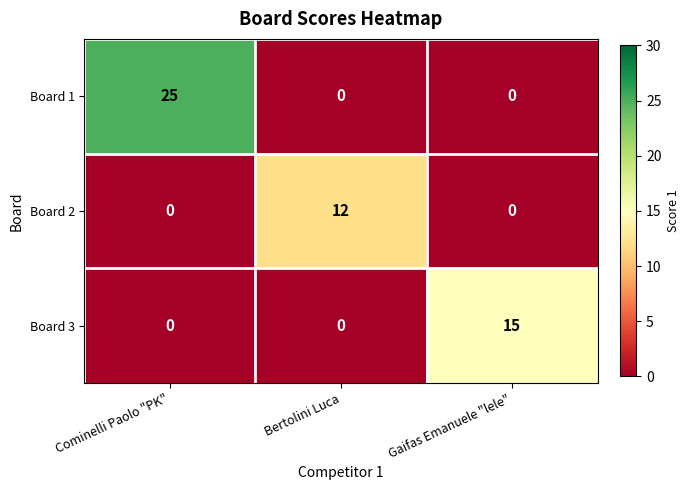

At which label does Board 3 reach its peak?

Gaifas Emanuele "lele"